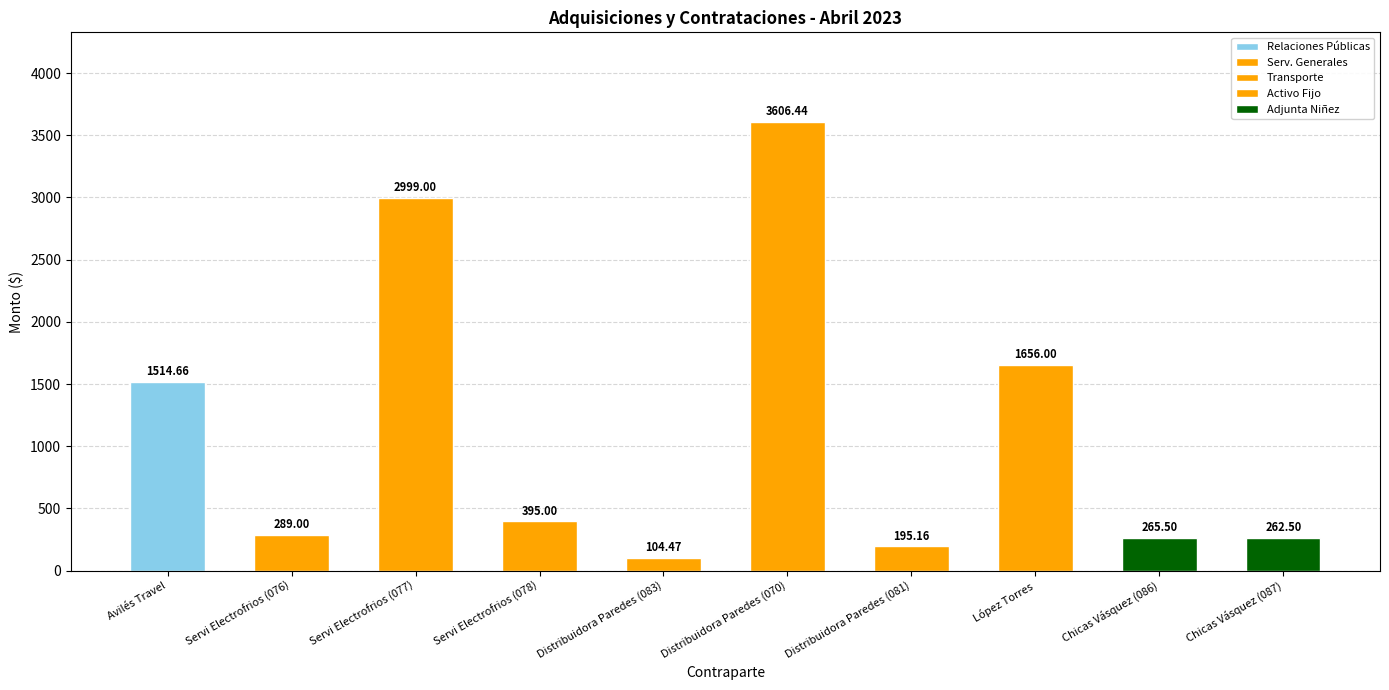

What is the difference between the second highest and second lowest values?

2803.8